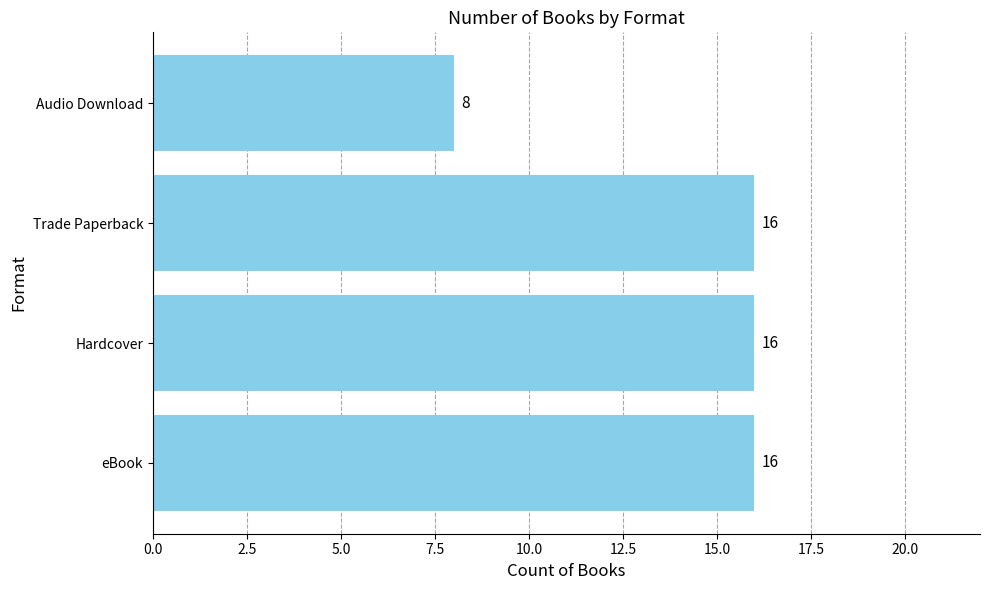

The chart shows a value of 7 at Trade Paperback. True or false?

False